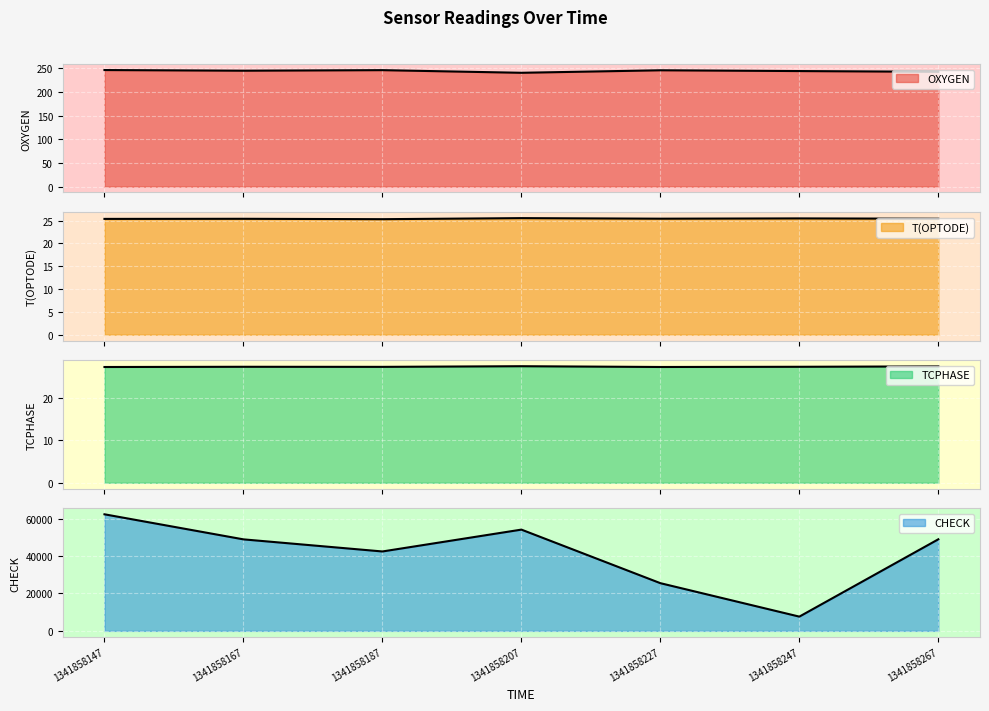

True or false: OXYGEN and T(OPTODE) intersect in this chart.

False